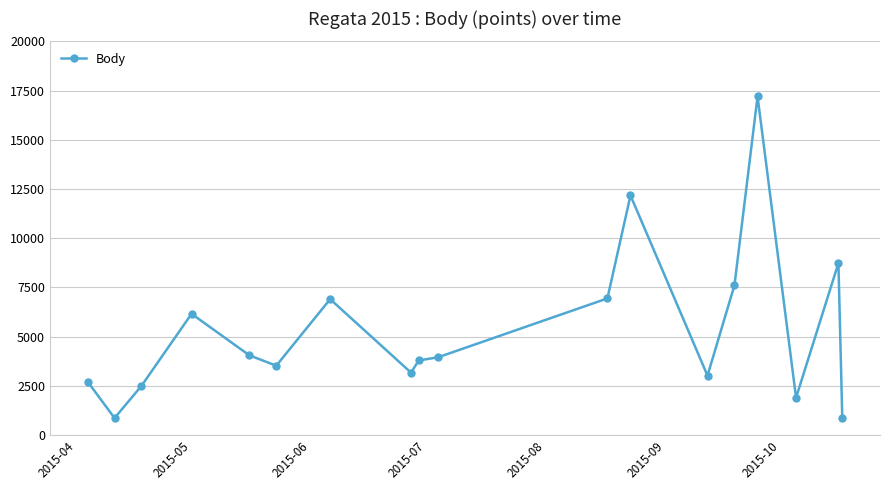

Does the chart display data point markers on the line(s)?

Yes